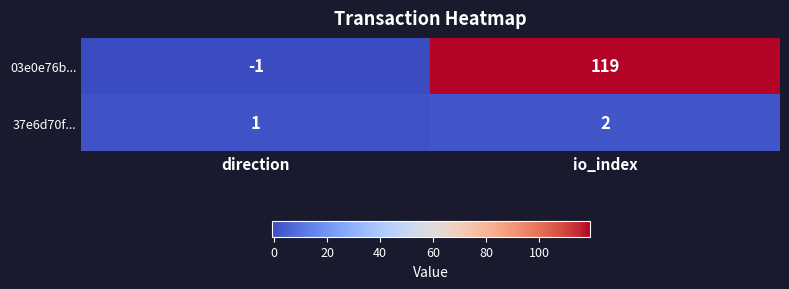

Reading left to right, list all the values displayed in this chart.

03e0e76b...: -1	119
37e6d70f...: 1	2